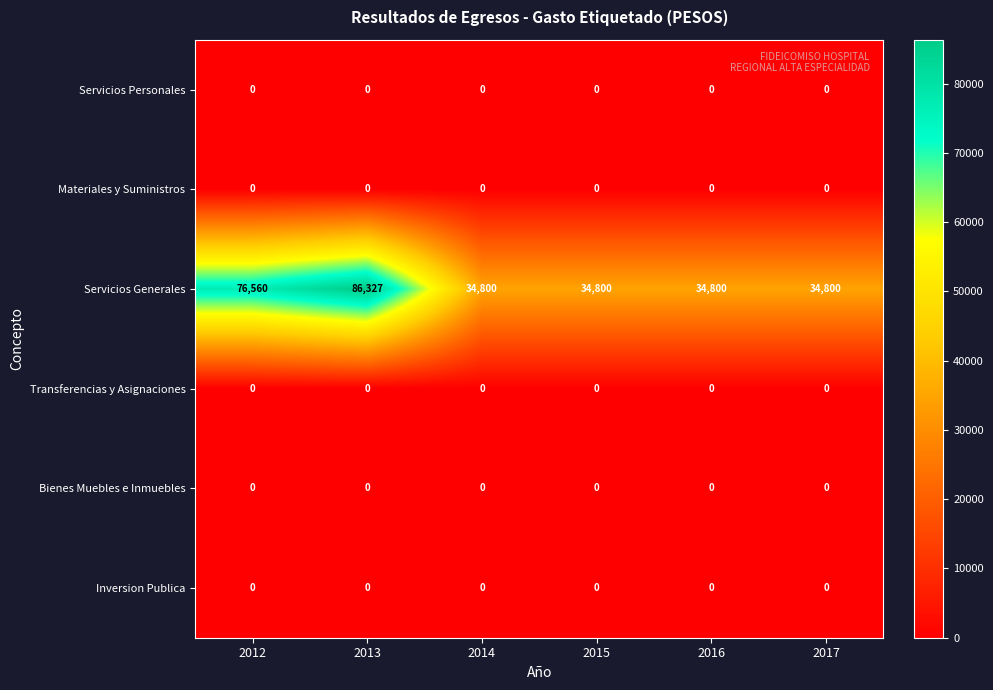

What is the difference between the highest and lowest values at 2017?

34800